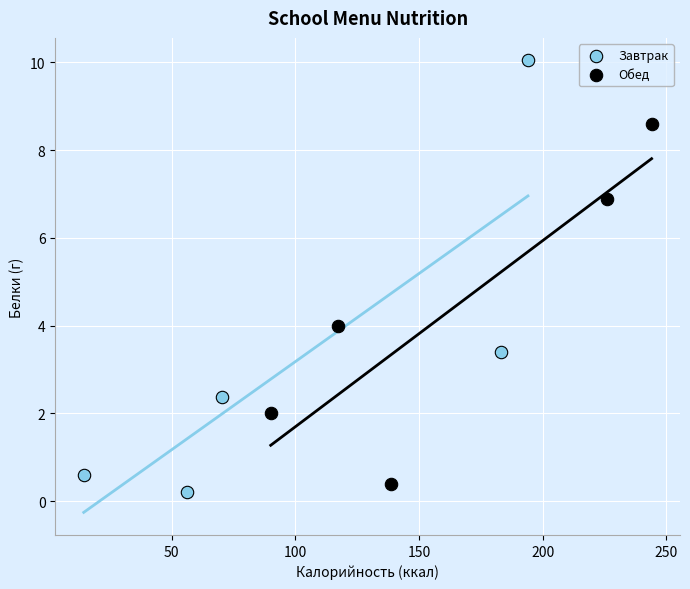

Which series contains the highest Y value?

Завтрак